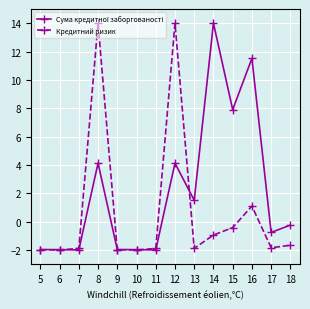

What is the value of the Кредитний ризик point at the 14th from the left?

-1.7